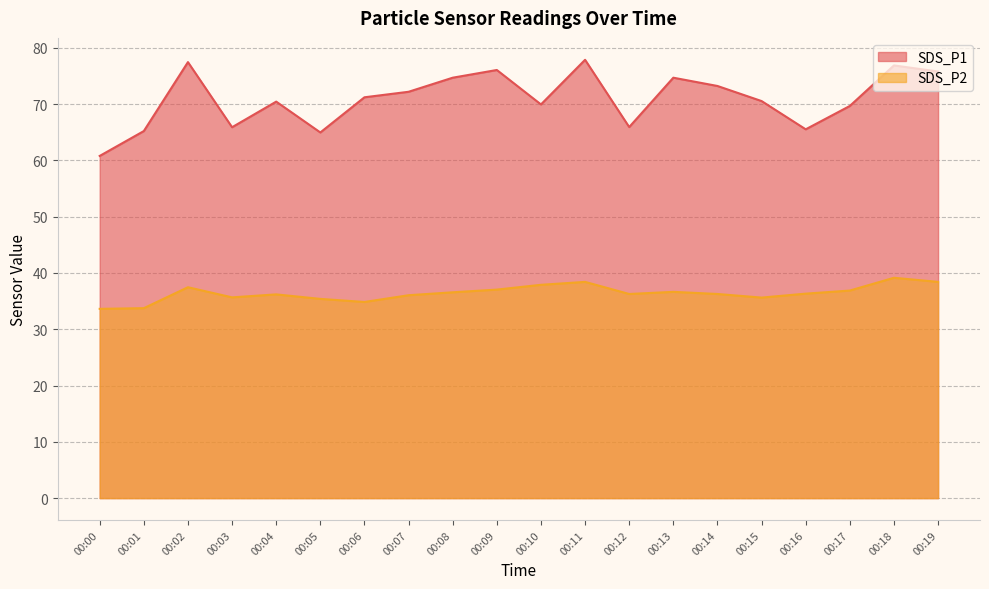

Does the chart have visible grid lines?

Yes